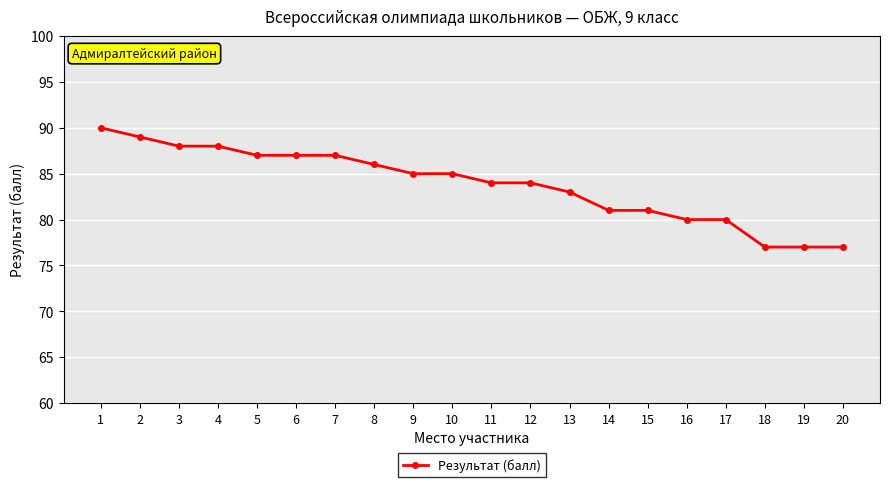

What is the sum of all values?

1676